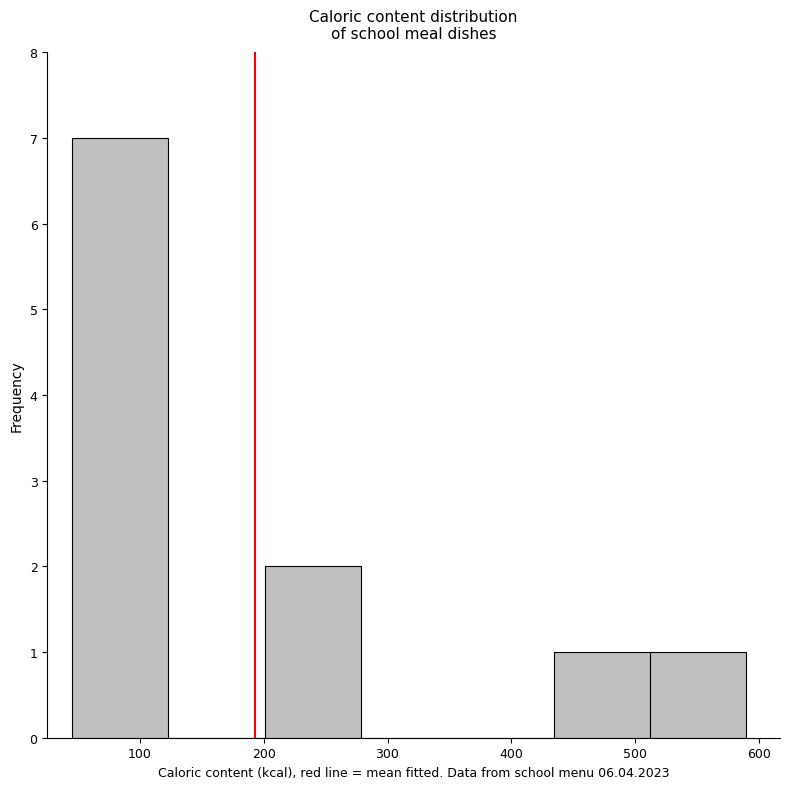

Reading left to right, list every bar in this chart as the range it spans on the x-axis followed by its height. Neither the bar edges nor the heights are printed on the chart, so give them approximately, as read against the axes.

50 to 120: 7
120 to 200: 0
200 to 280: 2
280 to 360: 0
360 to 430: 0
430 to 510: 1
510 to 590: 1